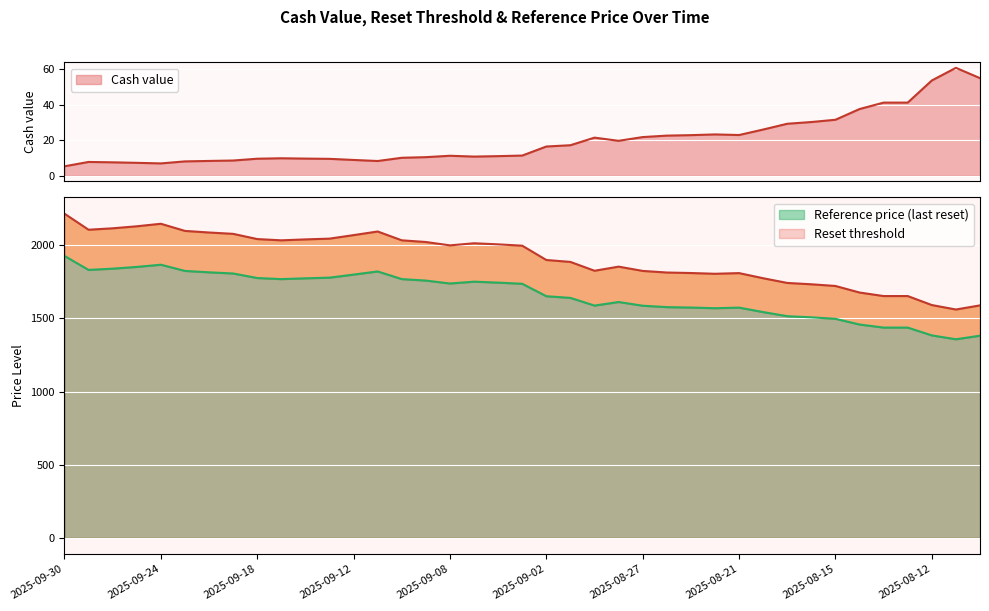

What is the highest value of the Cash value series?

60.6